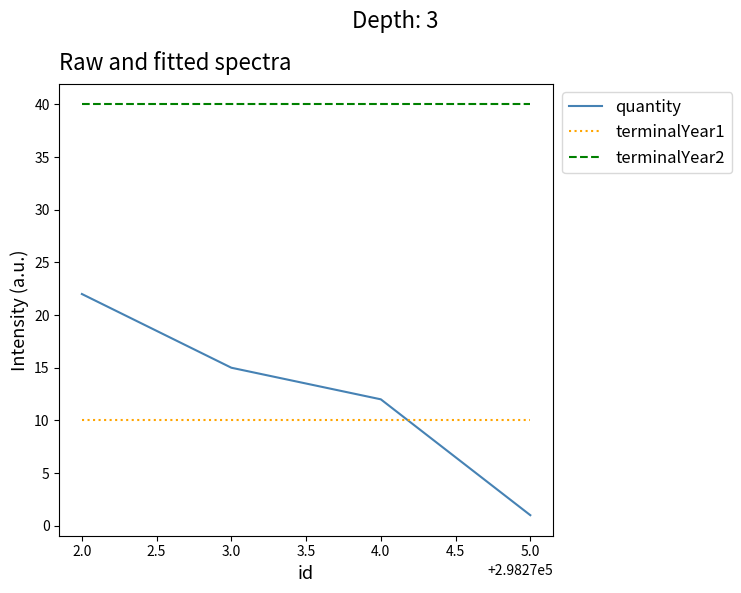

What position from the left is 3.0?

2